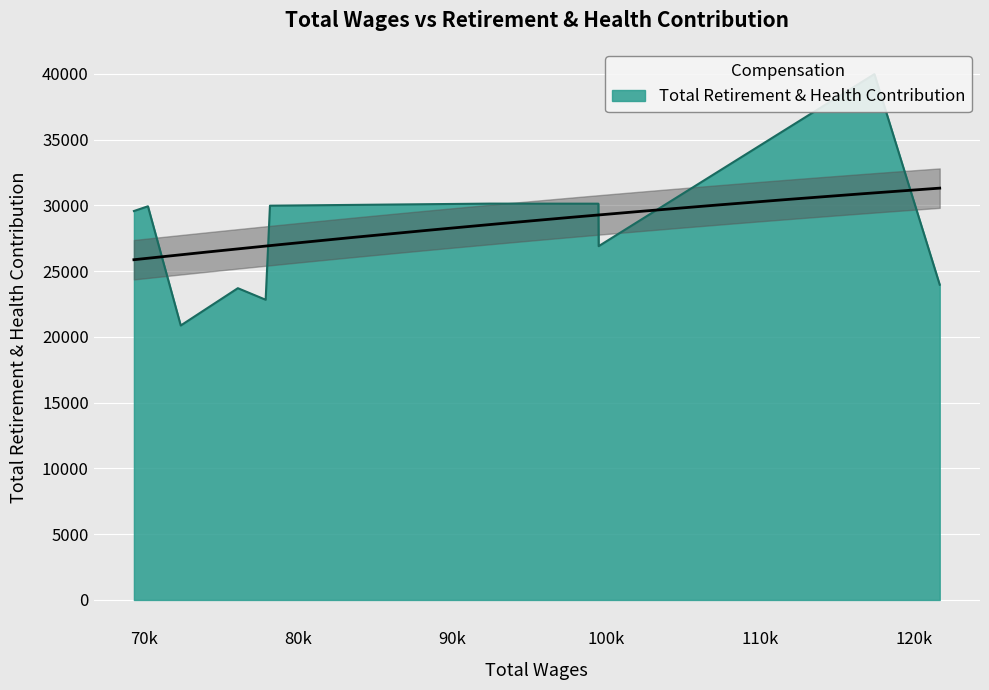

Reading left to right, what are all the values shown in this chart?

121669.0=23976	117426.0=39989	99514.0=26906	99494.0=30136	92440.0=30142	78161.0=29984	77882.0=22831	76076.0=23709	72366.0=20873	70234.0=29938	69324.0=29577